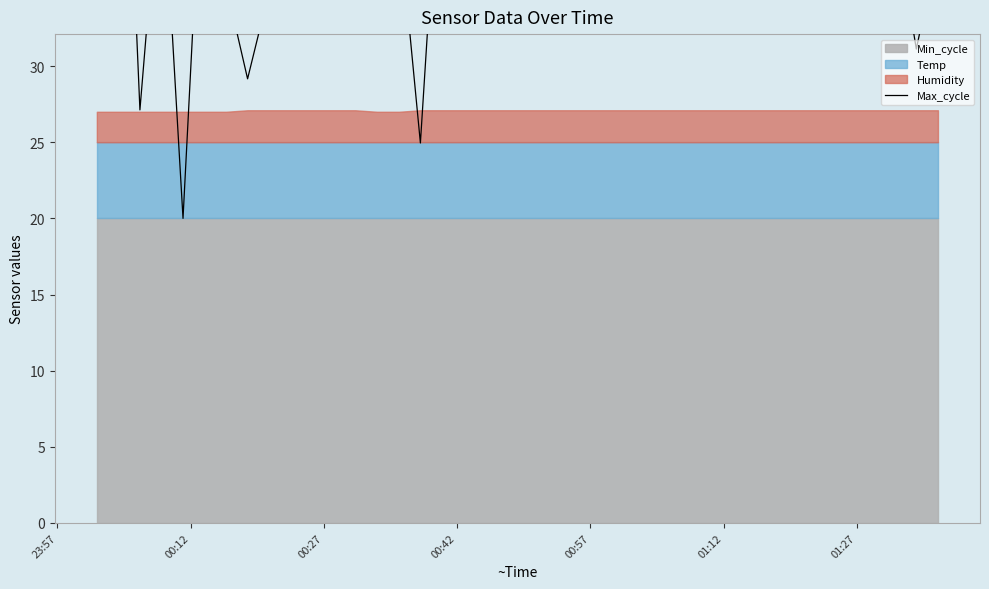

Which category has the highest value across all series?

00:12